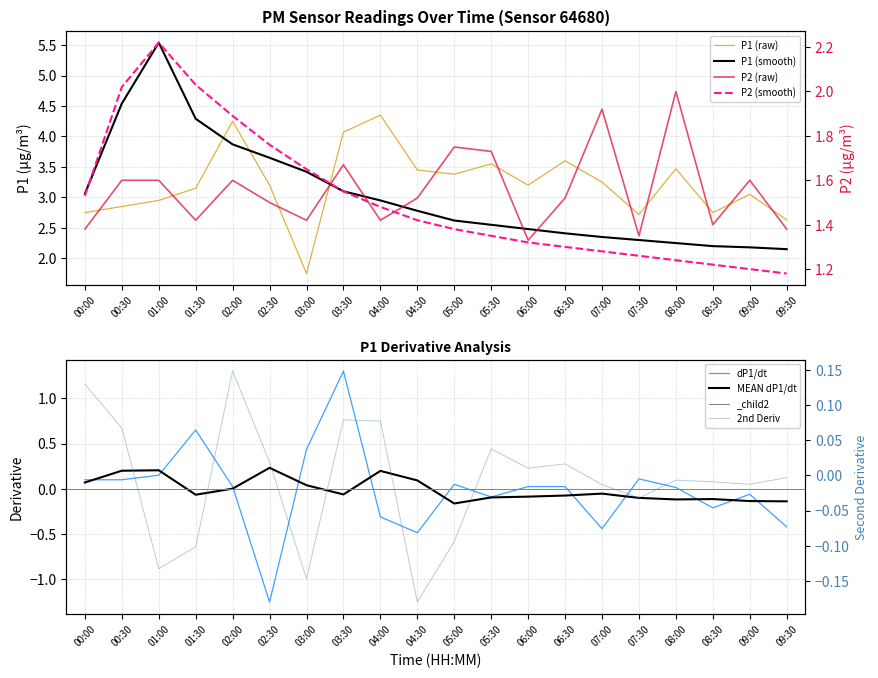

How many values in the P1 series exceed 3?

13